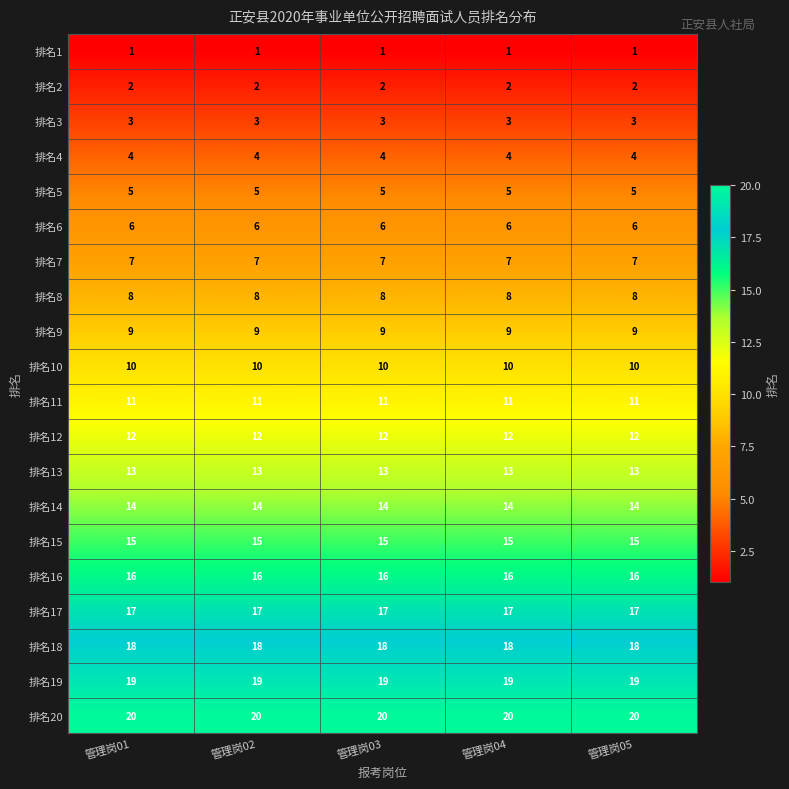

Read the 排名11 value at 管理岗01.

11